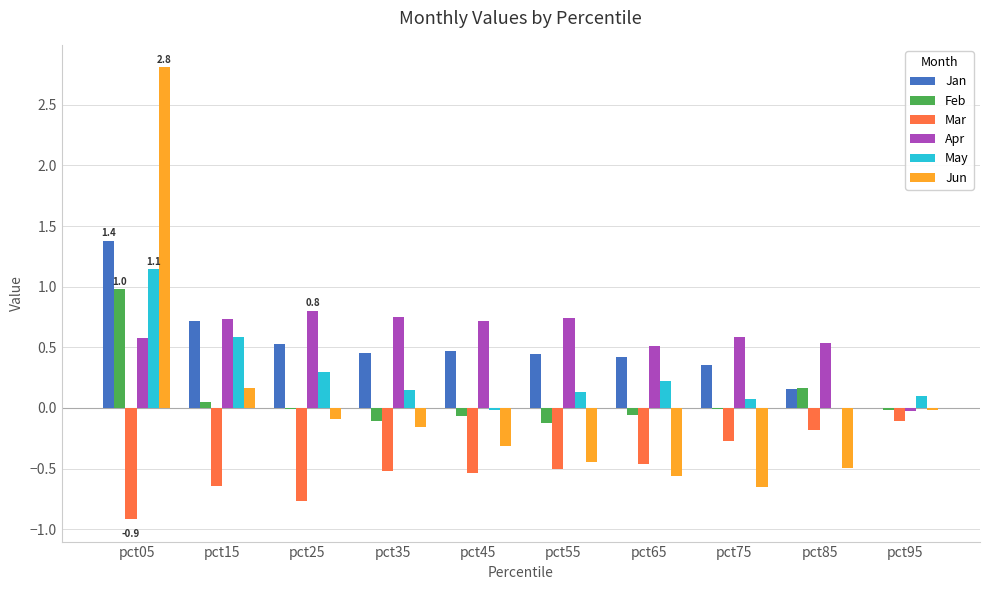

What is the sum of all Feb values?

0.8